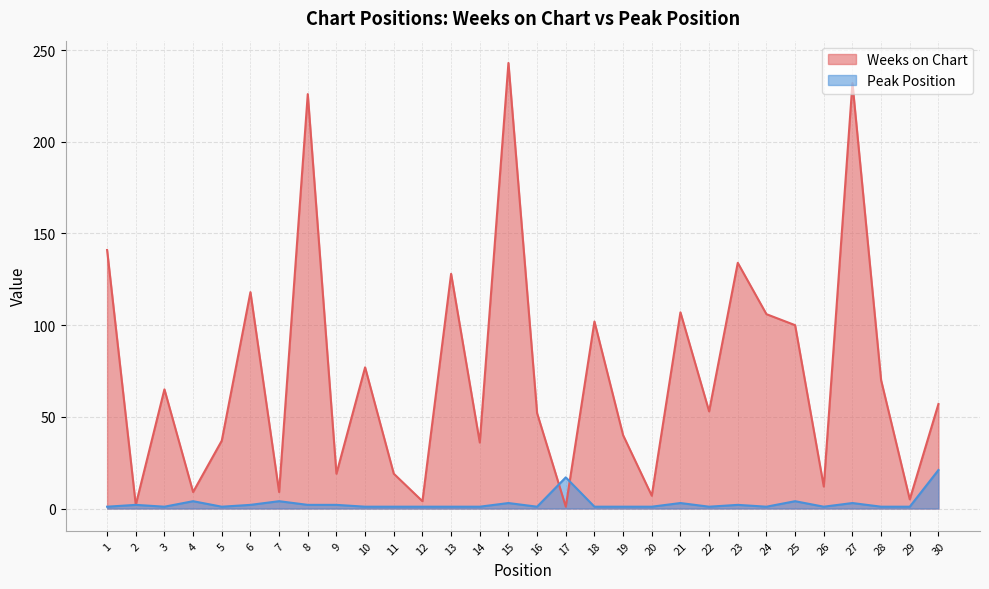

True or false: Peak Position has more than 1 interior local peaks.

True